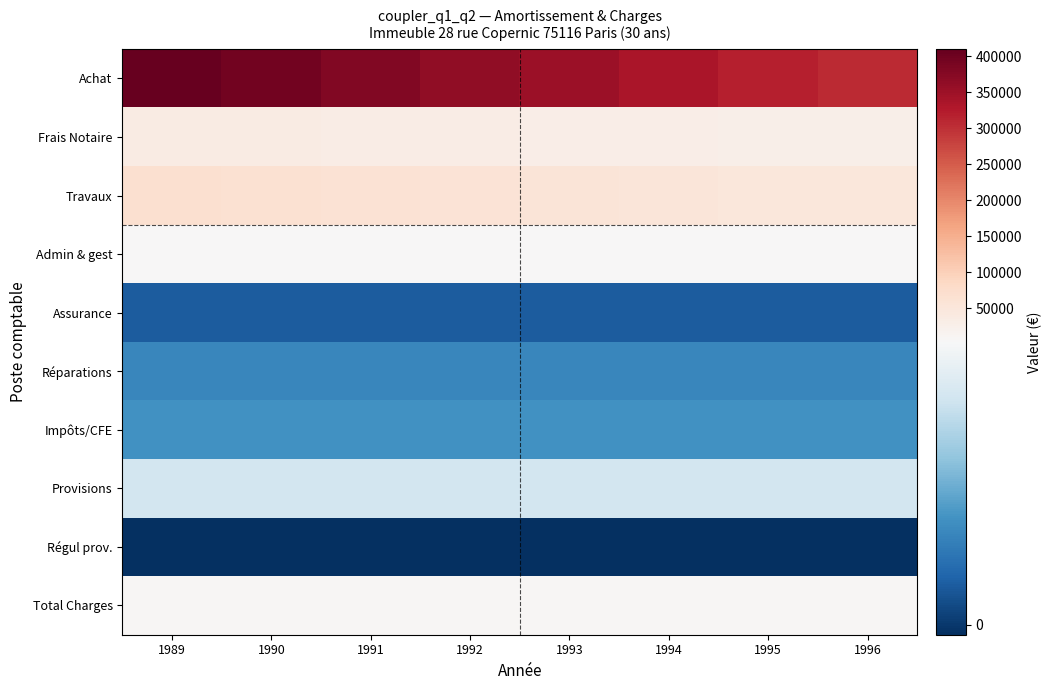

Rank the series at 1990 from lowest to highest value.

Régul prov., Assurance, Réparations, Impôts/CFE, Provisions, Admin & gest, Total Charges, Frais Notaire, Travaux, Achat